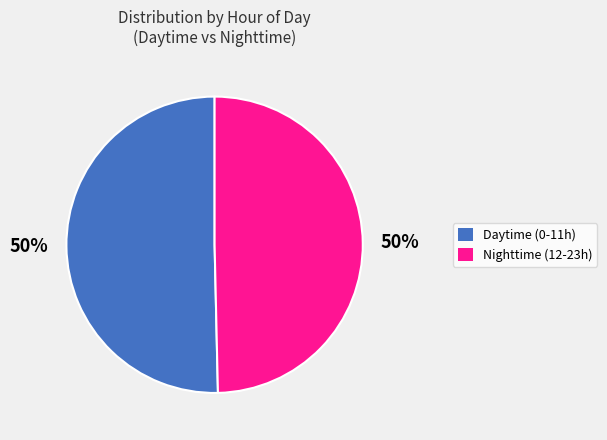

What is the ratio of the value at Nighttime (12-23h) to the value at Daytime (0-11h)?

1.0